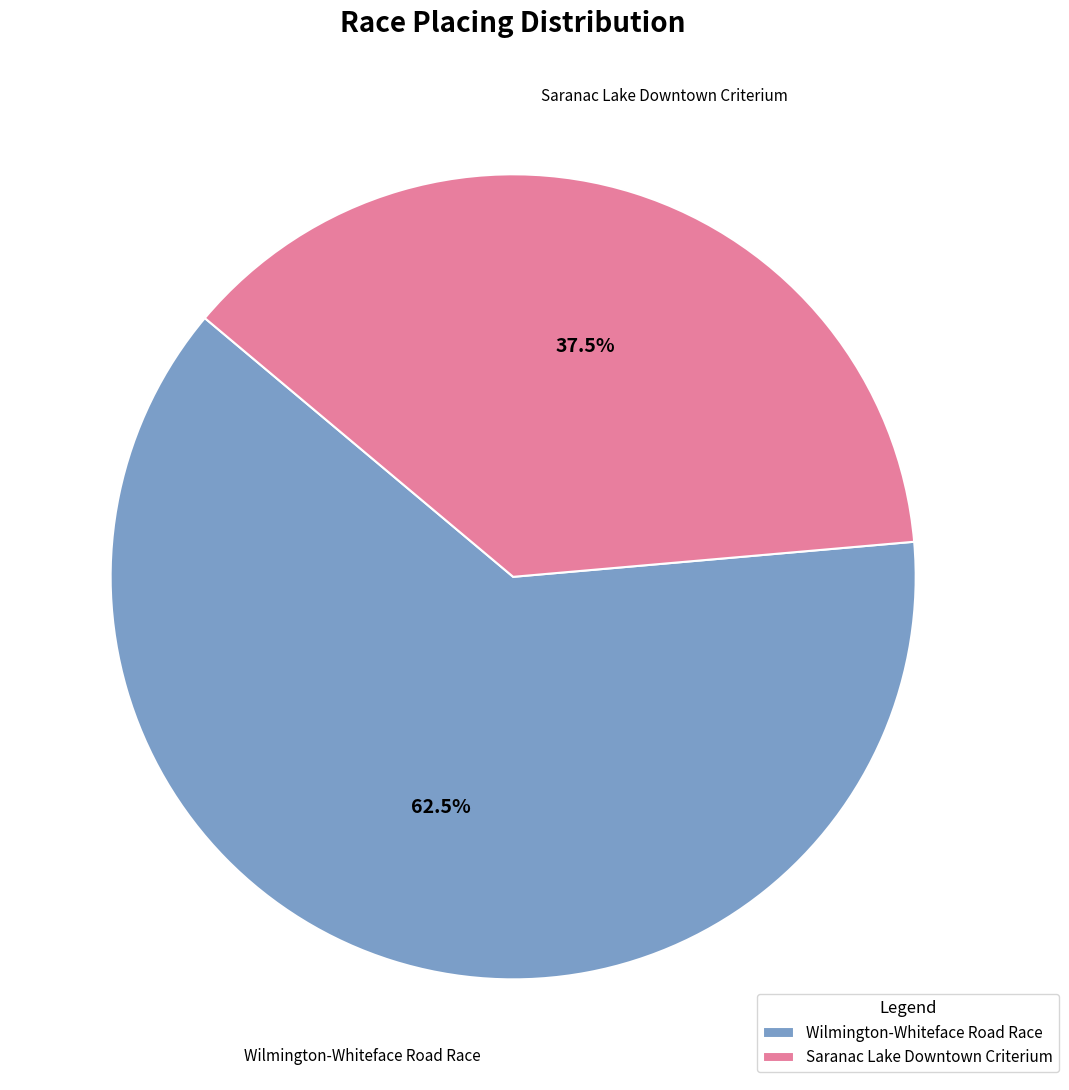

How much of the chart is everything except Wilmington-Whiteface Road Race?

37.5%